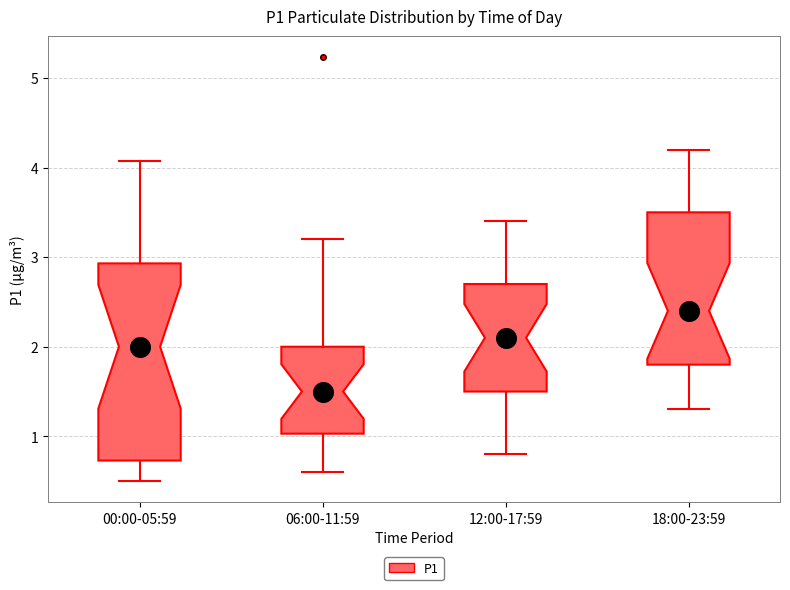

Which box is the tallest, from its lower edge to its upper edge?

00:00-05:59